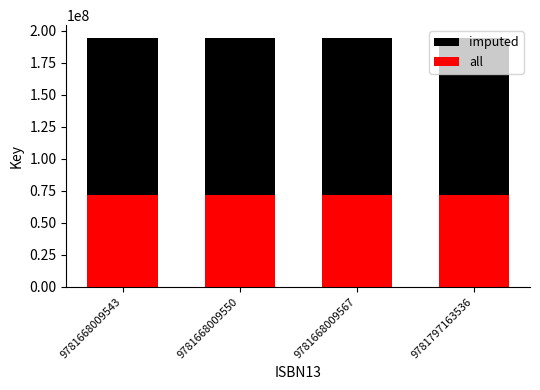

Does the chart contain any negative values?

No